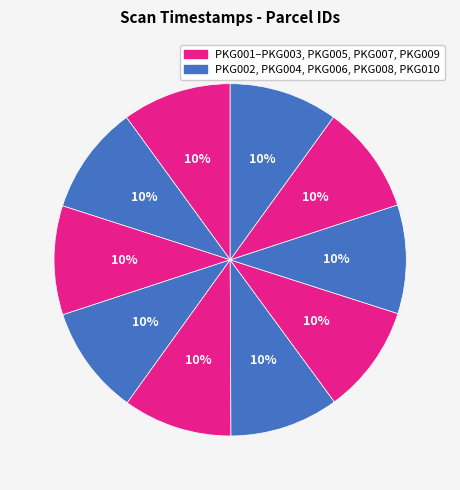

Does any single category account for the majority?

No